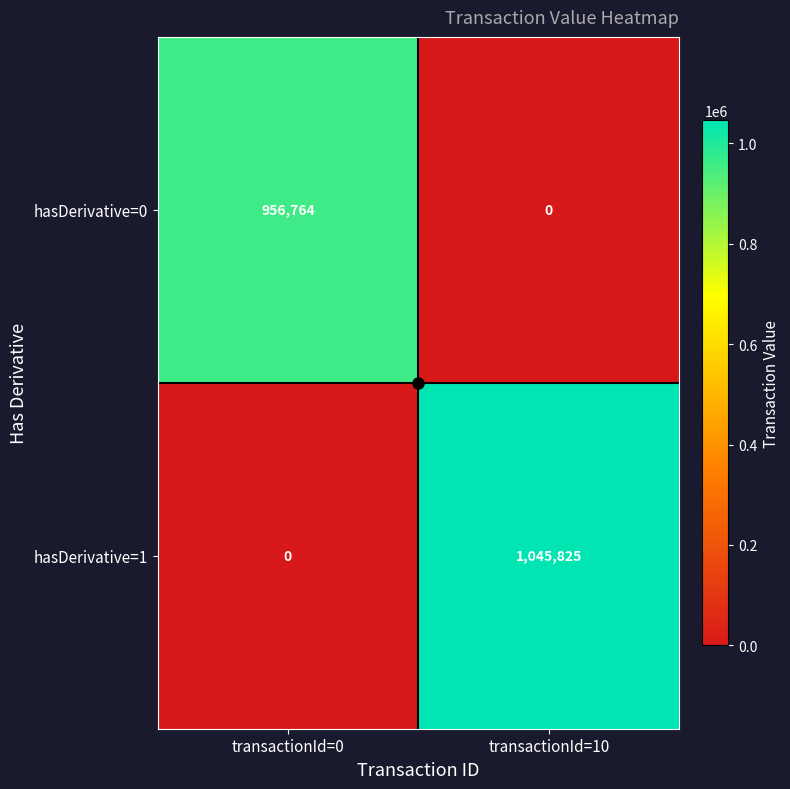

Which label corresponds to the largest value in the chart?

transactionId=10